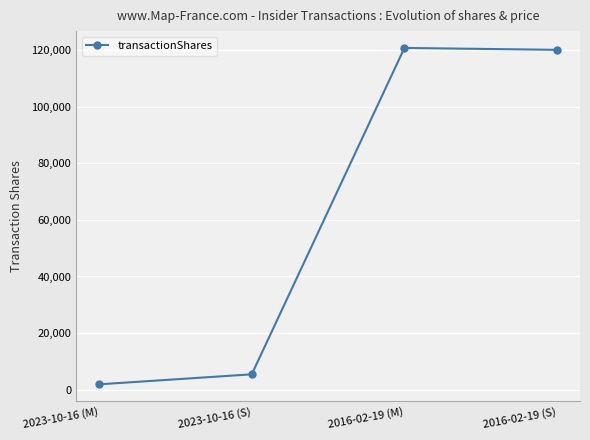

How many lines are shown in the chart?

1